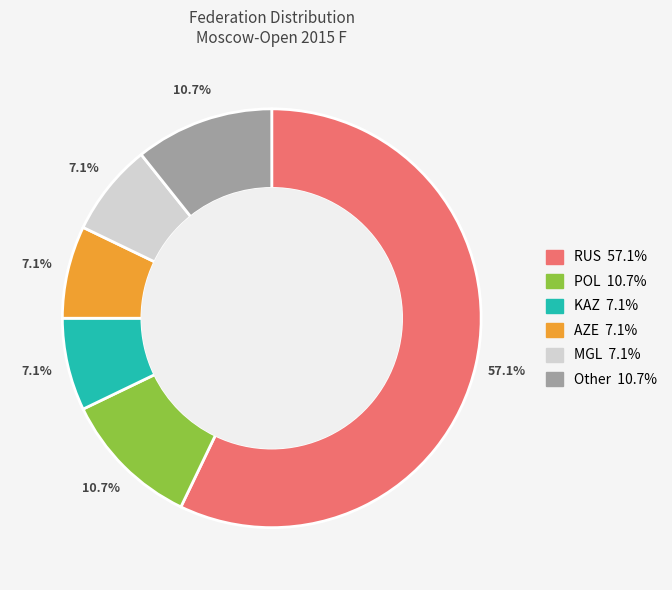

How much of the chart is everything except MGL?

92.9%